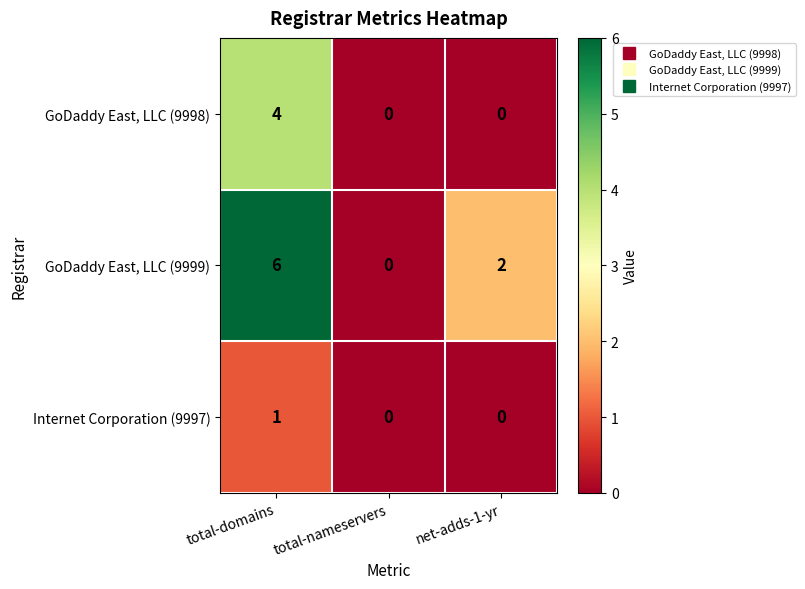

List the series in order of their peak value, highest first.

GoDaddy East, LLC (9999), GoDaddy East, LLC (9998), Internet Corporation (9997)